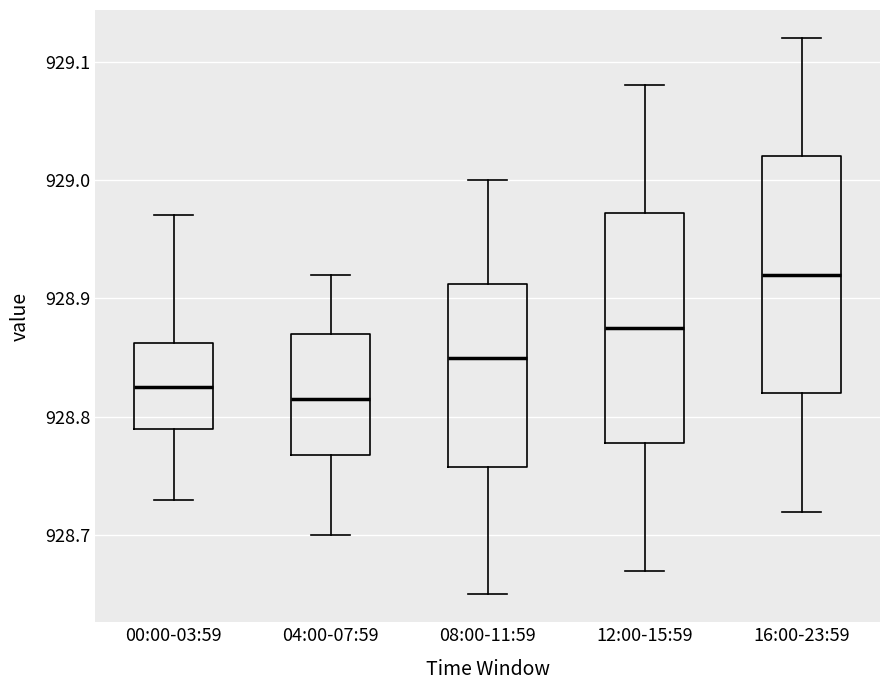

Where does the upper whisker of the box for 16:00-23:59 end on the y-axis? The values are not printed on the chart, so give them approximately, as read against the axis.

929.12